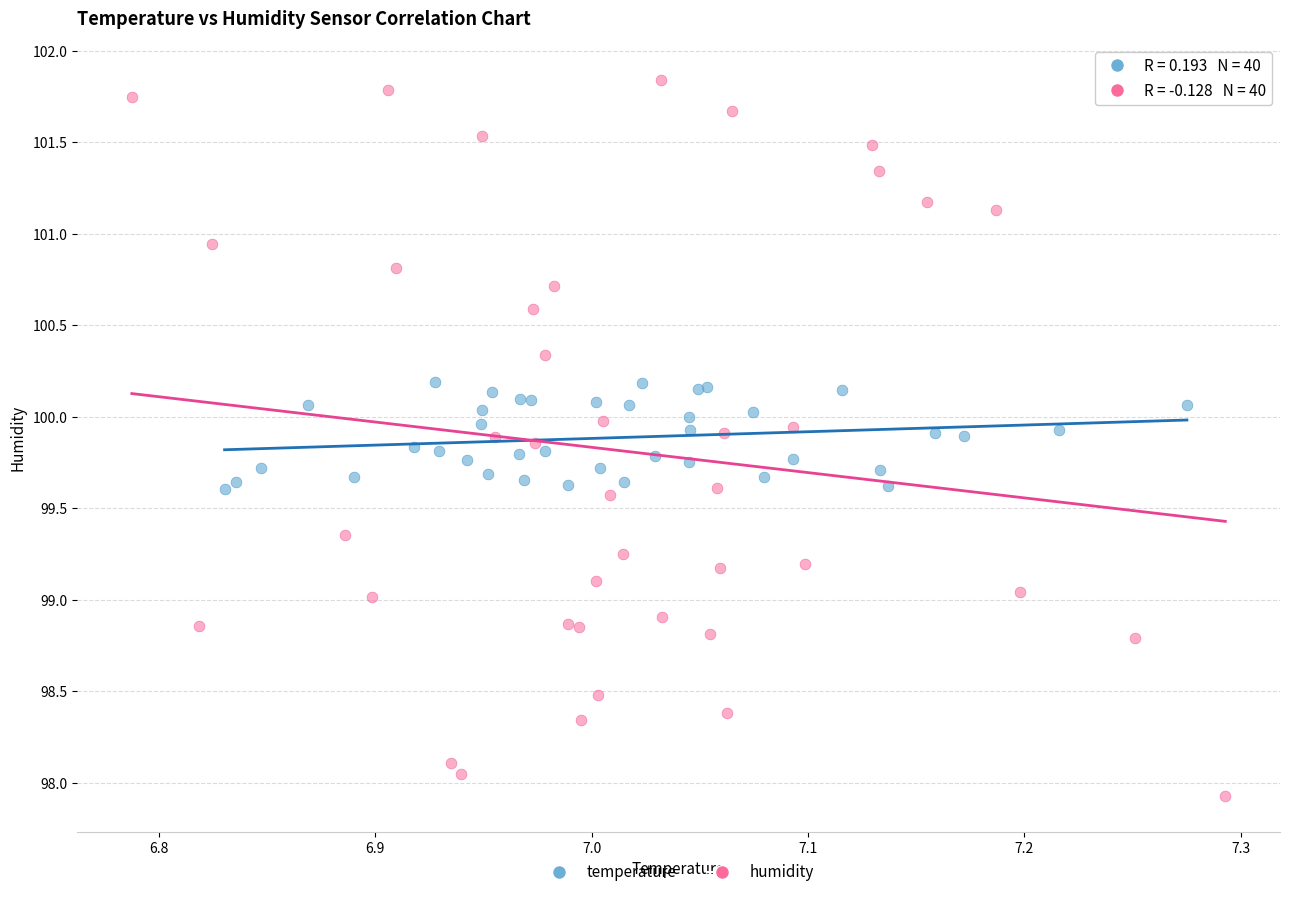

Which series reaches the minimum Y coordinate?

humidity